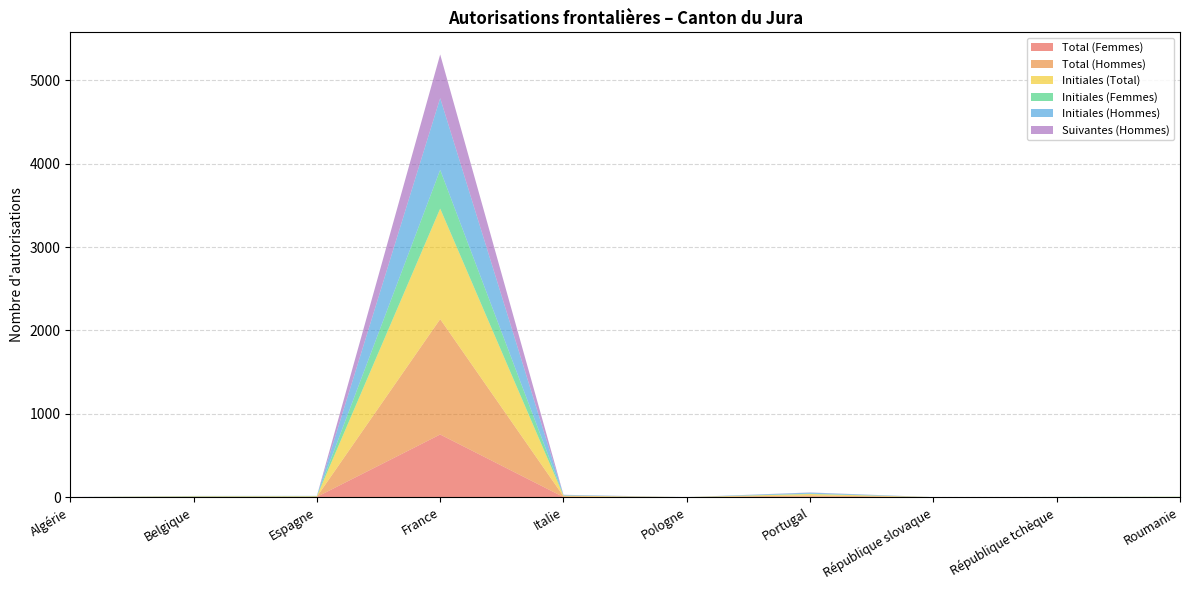

Reading left to right, extract all data points from this chart.

Total (Femmes): Algérie=0	Belgique=2	Espagne=4	France=752	Italie=2	Pologne=1	Portugal=7	République slovaque=1	République tchèque=1	Roumanie=2
Total (Hommes): Algérie=1	Belgique=3	Espagne=2	France=1384	Italie=9	Pologne=0	Portugal=15	République slovaque=0	République tchèque=0	Roumanie=0
Initiales (Total): Algérie=0	Belgique=5	Espagne=5	France=1325	Italie=8	Pologne=0	Portugal=16	République slovaque=0	République tchèque=1	Roumanie=2
Initiales (Femmes): Algérie=0	Belgique=2	Espagne=3	France=465	Italie=1	Pologne=0	Portugal=4	République slovaque=0	République tchèque=1	Roumanie=2
Initiales (Hommes): Algérie=0	Belgique=3	Espagne=2	France=860	Italie=7	Pologne=0	Portugal=12	République slovaque=0	République tchèque=0	Roumanie=0
Suivantes (Hommes): Algérie=1	Belgique=0	Espagne=0	France=524	Italie=2	Pologne=0	Portugal=3	République slovaque=0	République tchèque=0	Roumanie=0